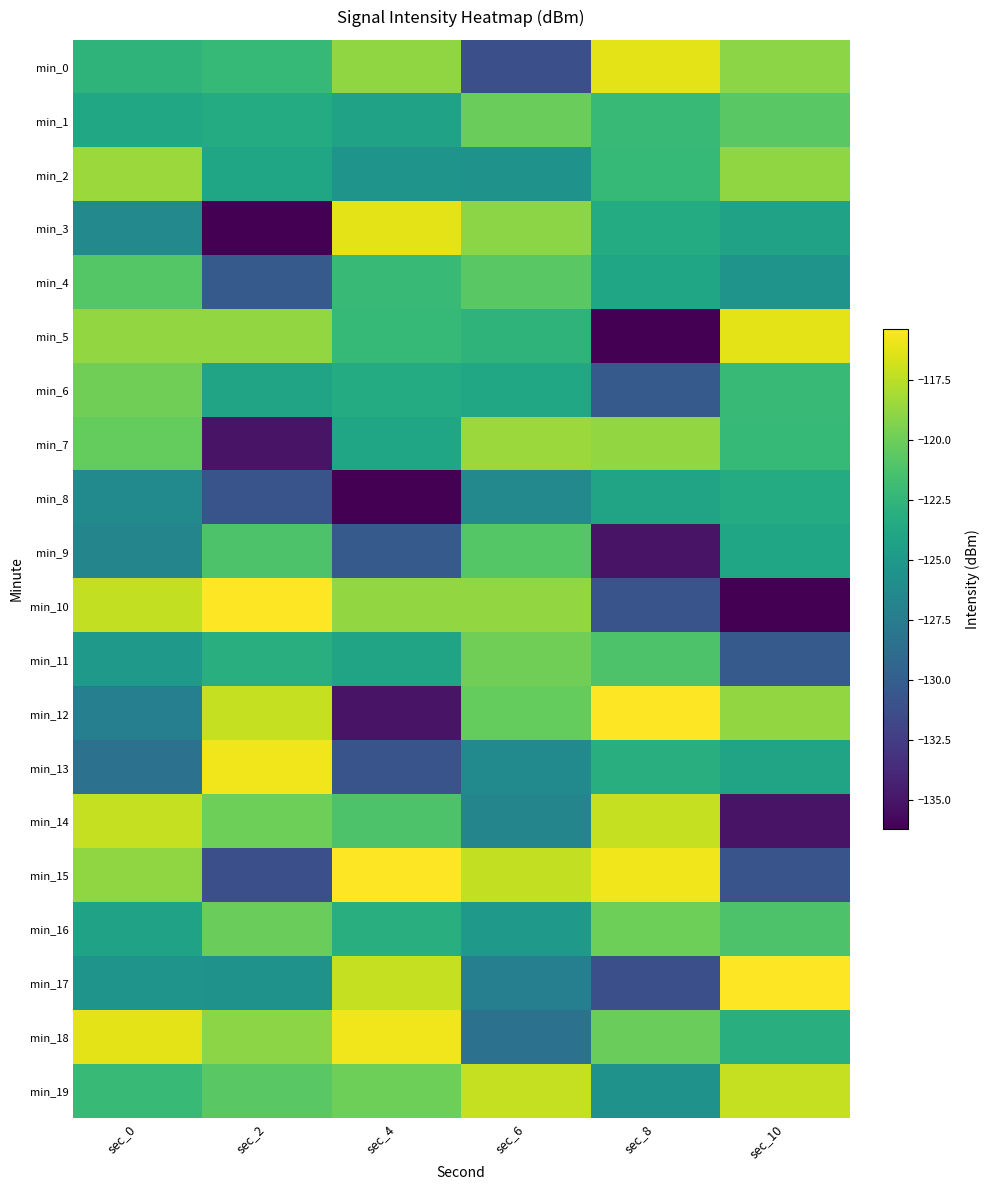

What is the spread (max minus min) of values at sec_2?

20.8